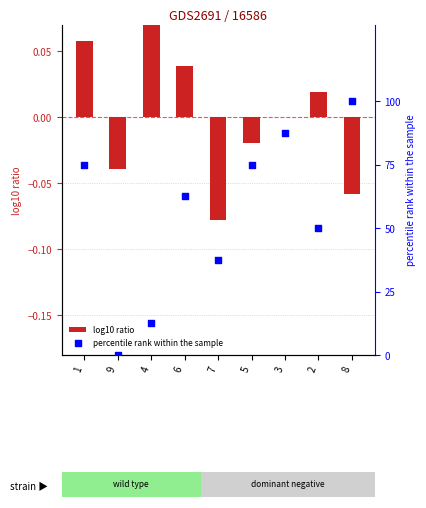

Which series has the widest spread of Y values?

percentile rank within the sample